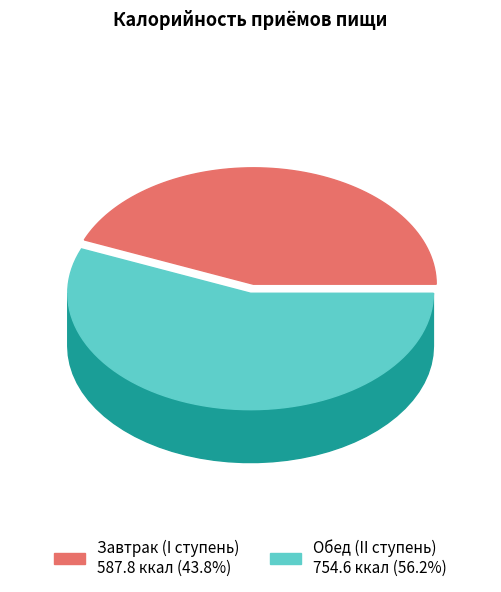

What percentage is NOT represented by Завтрак (I ступень)?

56.2%